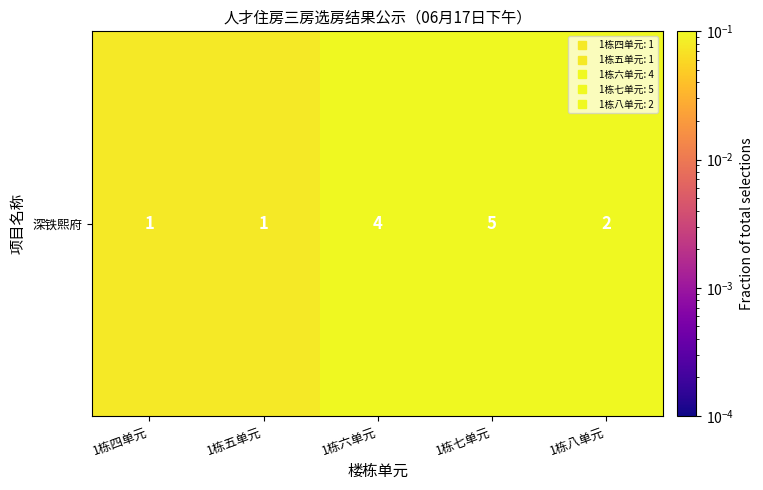

Reading left to right, transcribe all the data shown in this chart.

0.1	0.1	0.3	0.4	0.2